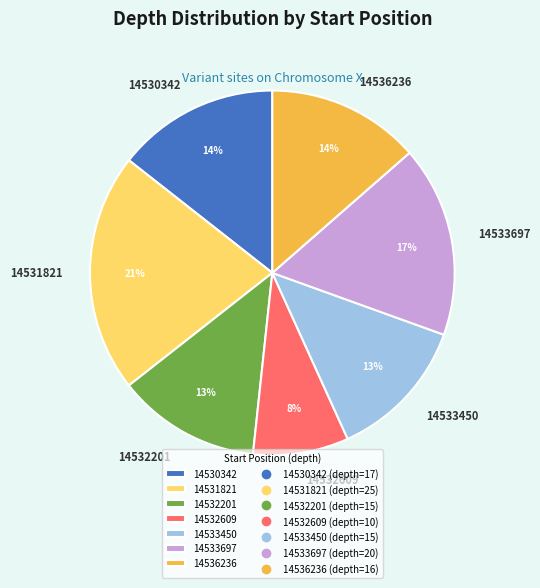

Do 14532609 and 14533450 together represent more than half of the pie?

No